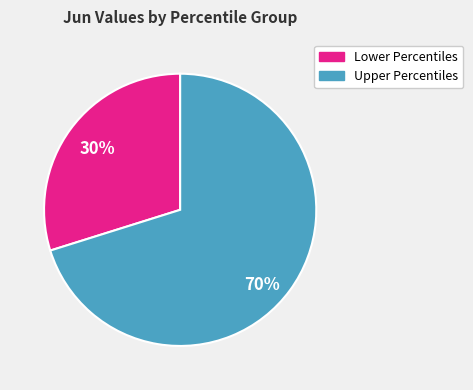

To the nearest percent, what is the average slice percentage?

50%